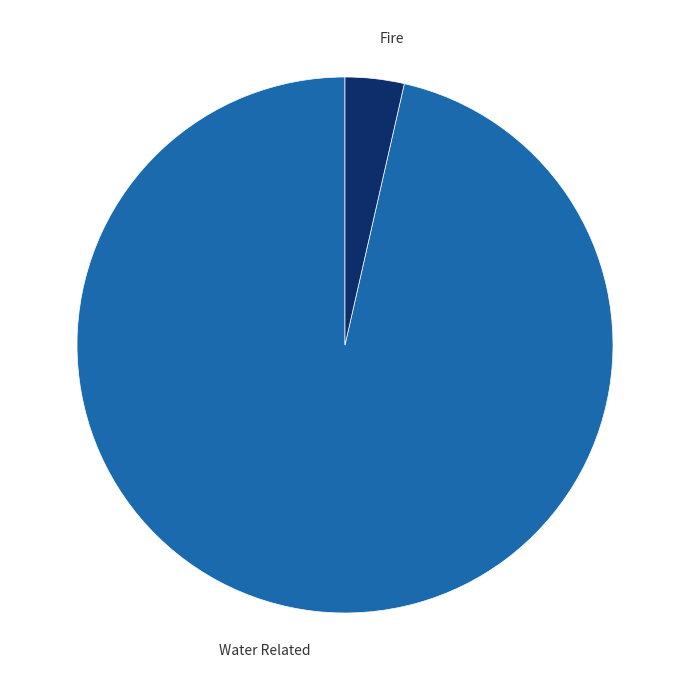

Is there a majority slice in this chart?

Yes